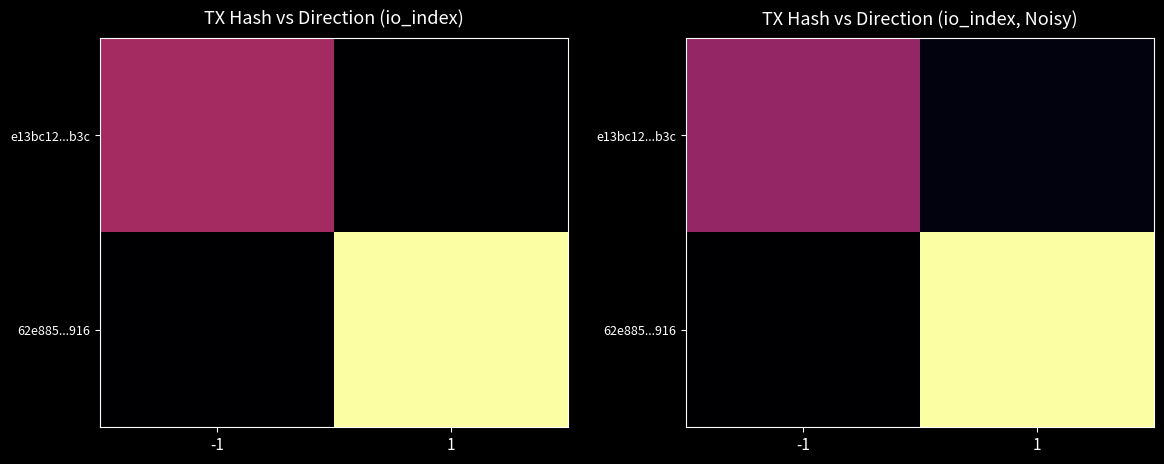

Rank the series by their average value, from highest to lowest.

62e885...916, e13bc12...b3c